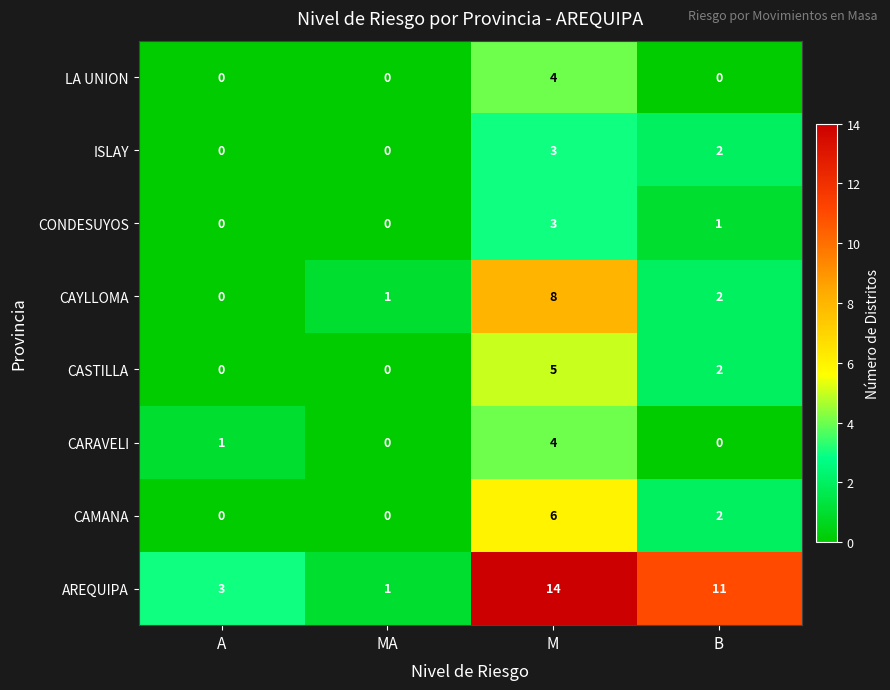

The ISLAY series shows 0 at MA. True or false?

True